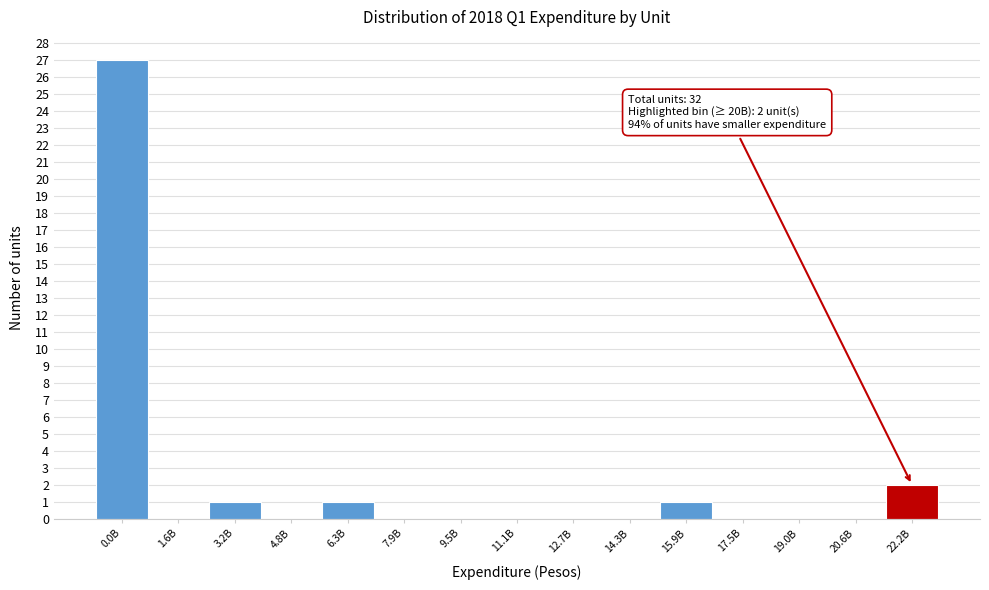

Reading right to left, transcribe all the data shown in this chart.

22.2B=2	20.6B=0	19.0B=0	17.5B=0	15.9B=1	14.3B=0	12.7B=0	11.1B=0	9.5B=0	7.9B=0	6.3B=1	4.8B=0	3.2B=1	1.6B=0	0.0B=27